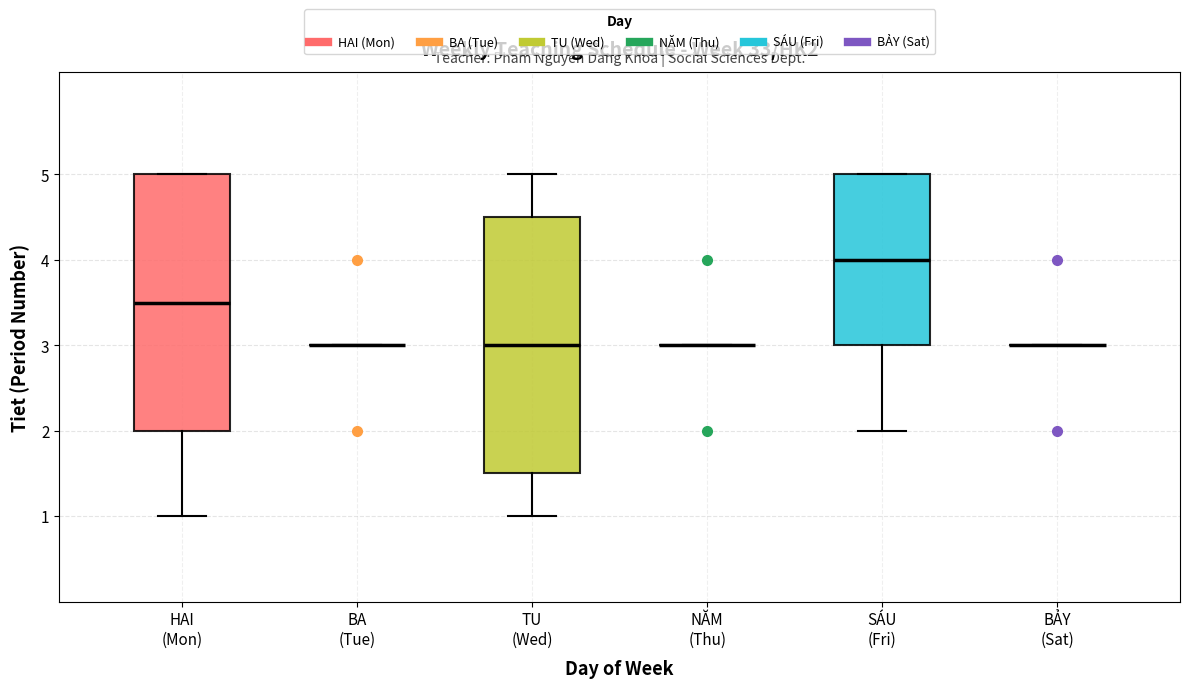

Reading left to right, read every box against the y-axis: the position of its median line, the range the box covers, and the ends of its whiskers. The values are not printed on the chart, so give them approximately, as read against the axis.

HAI (Mon): median 3.5, box 2.0 to 5.0, whiskers 1.0 to 5.0
BA (Tue): box collapsed to a line at 3.0, whiskers 3.0 to 3.0
TU (Wed): median 3.0, box 1.5 to 4.5, whiskers 1.0 to 5.0
NĂM (Thu): box collapsed to a line at 3.0, whiskers 3.0 to 3.0
SÁU (Fri): median 4.0, box 3.0 to 5.0, whiskers 2.0 to 5.0
BẢY (Sat): box collapsed to a line at 3.0, whiskers 3.0 to 3.0